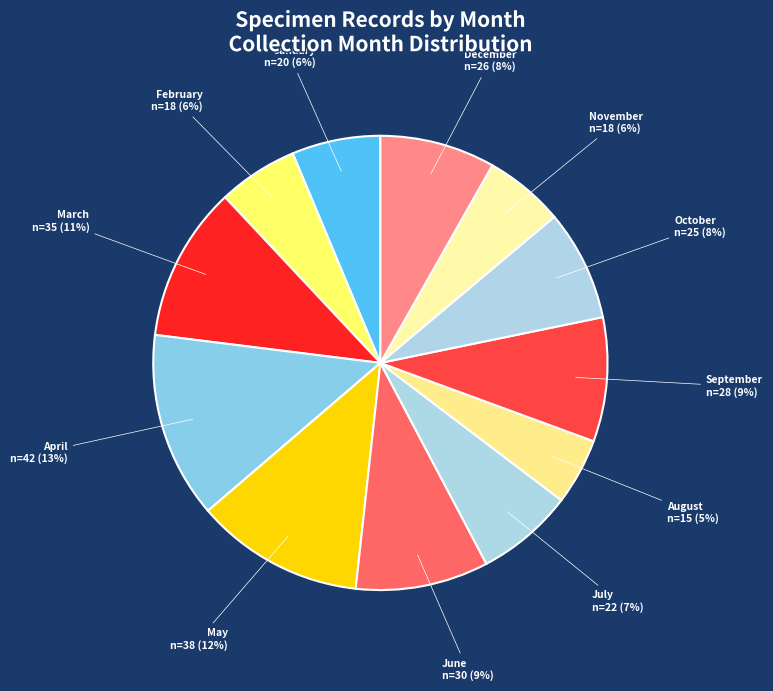

Which slice is the smallest?

August